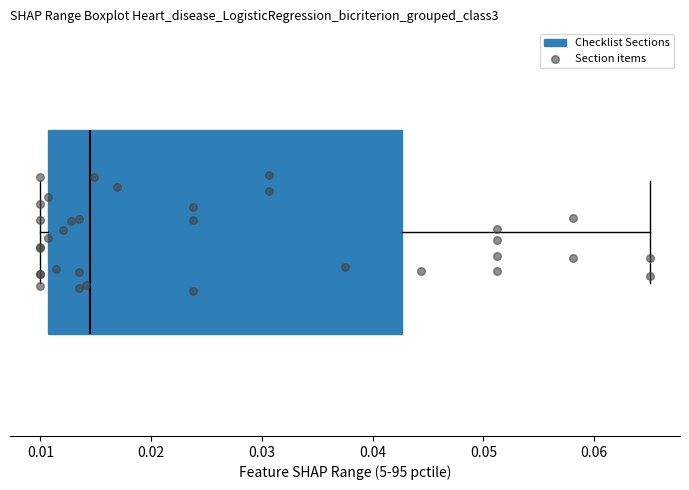

Where does the right whisker of the box end on the x-axis? The values are not printed on the chart, so give them approximately, as read against the axis.

0.065